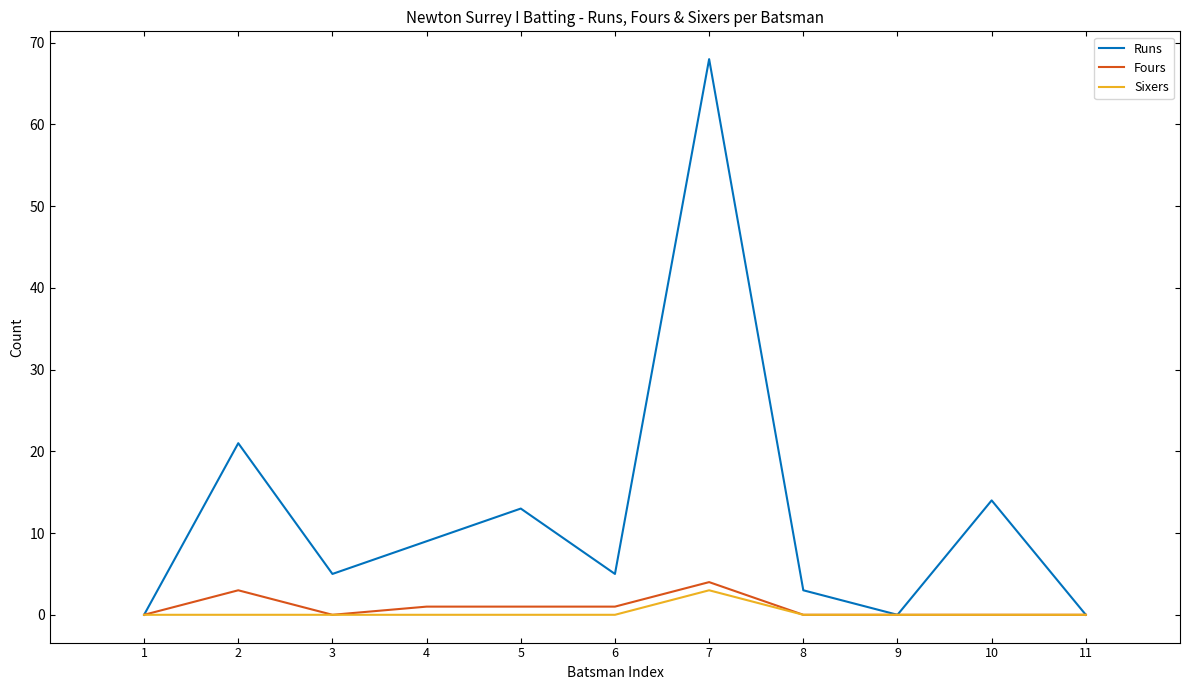

Which series has the largest total across all categories?

Runs